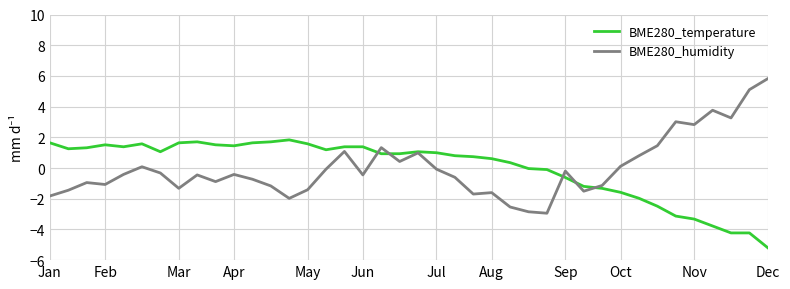

Which series has the widest spread of values?

BME280_humidity